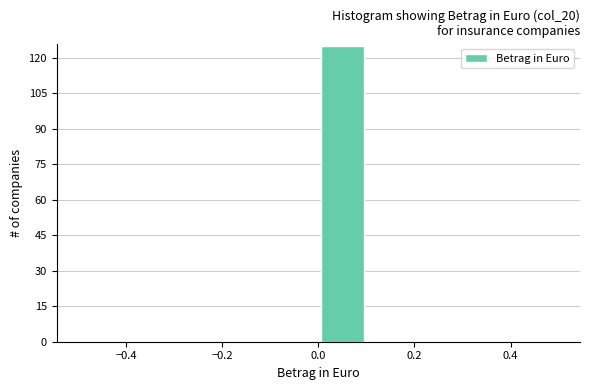

What is the height of the bar covering 0.0 to 0.1 on the x-axis? The values are not printed on the chart, so give them approximately, as read against the axis.

126